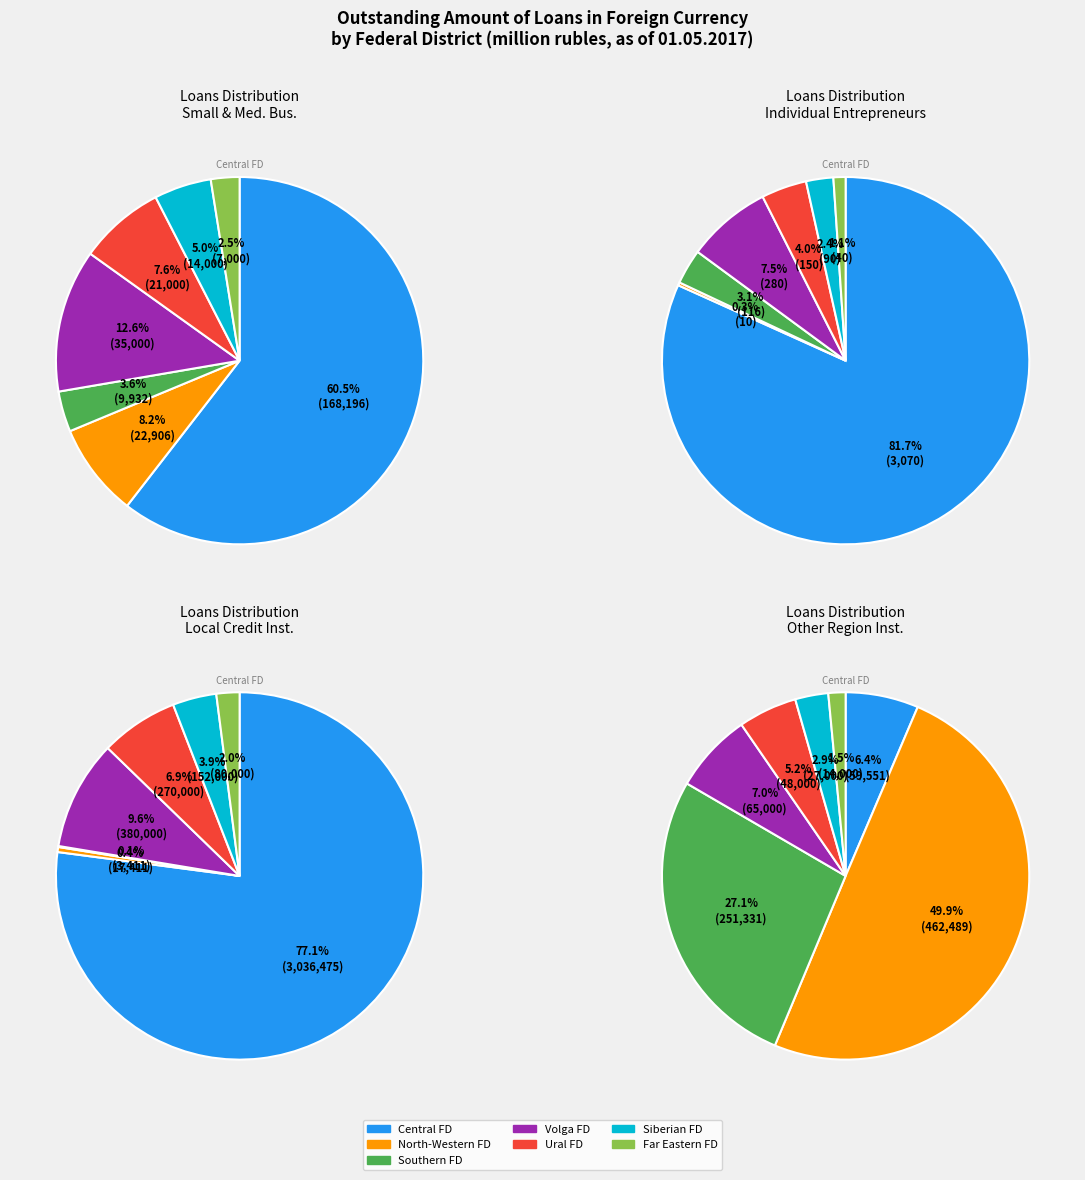

Rank the categories by value from highest to lowest.

Central Federal District, North-Western Federal District, Volga Federal District, Ural Federal District, Southern Federal District, Siberian Federal District, Far Eastern Federal District